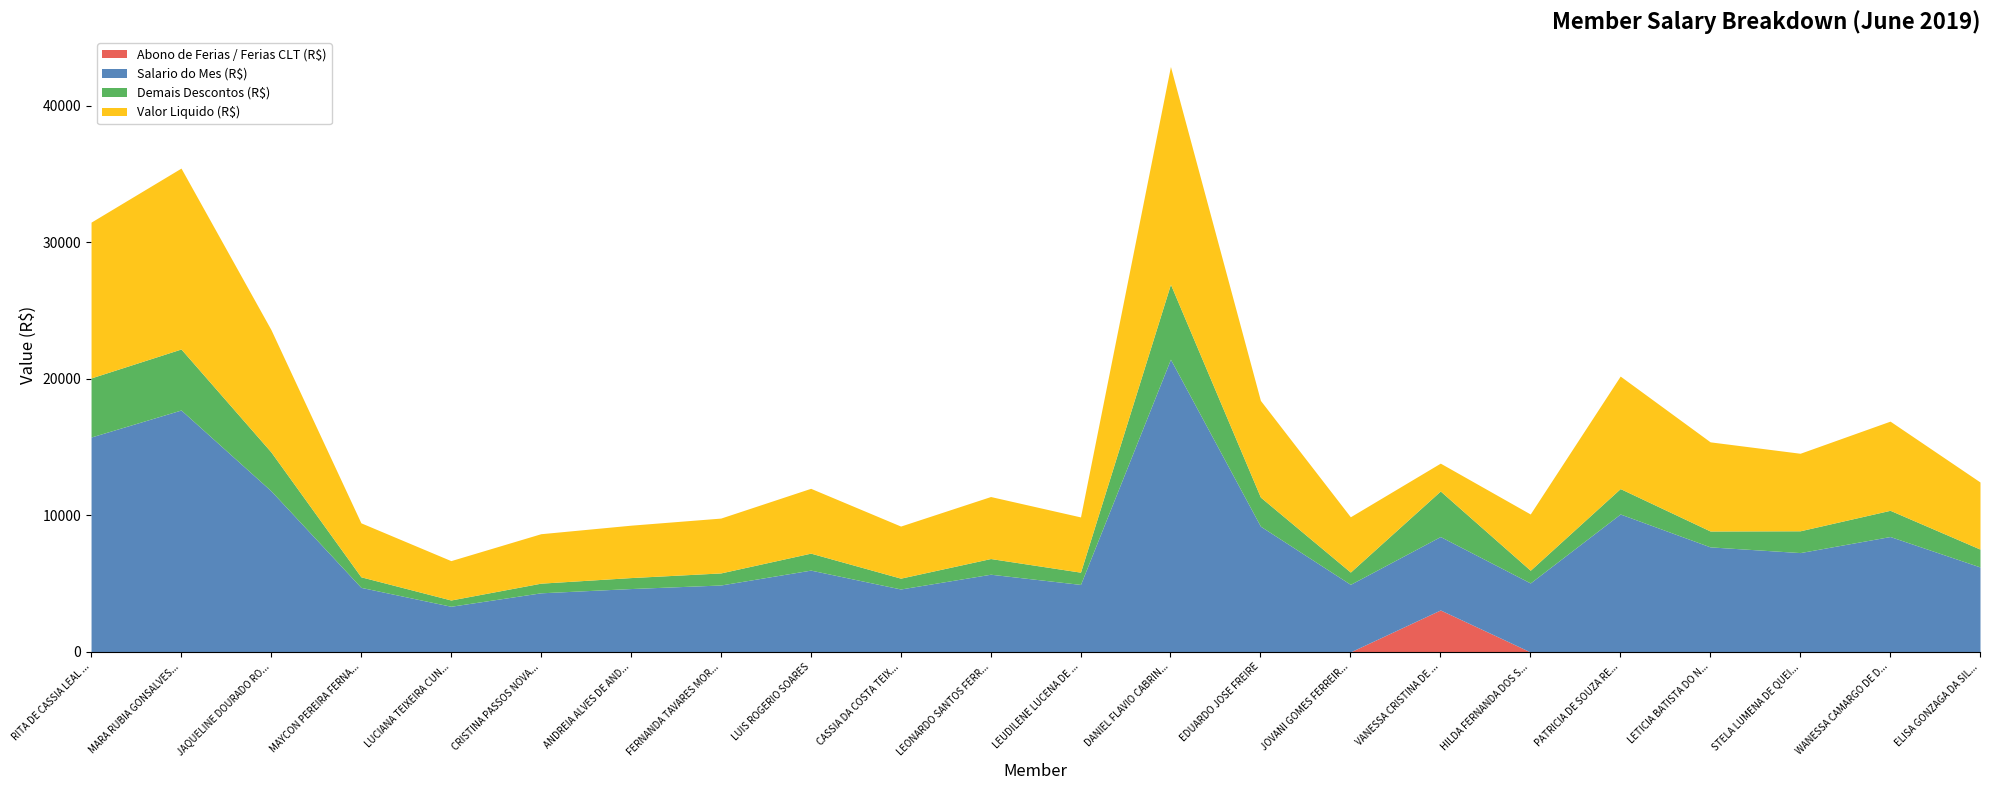

Which has a higher value, JOVANI GOMES FERREIRA JUNIOR or LEONARDO SANTOS FERREIRA?

JOVANI GOMES FERREIRA JUNIOR